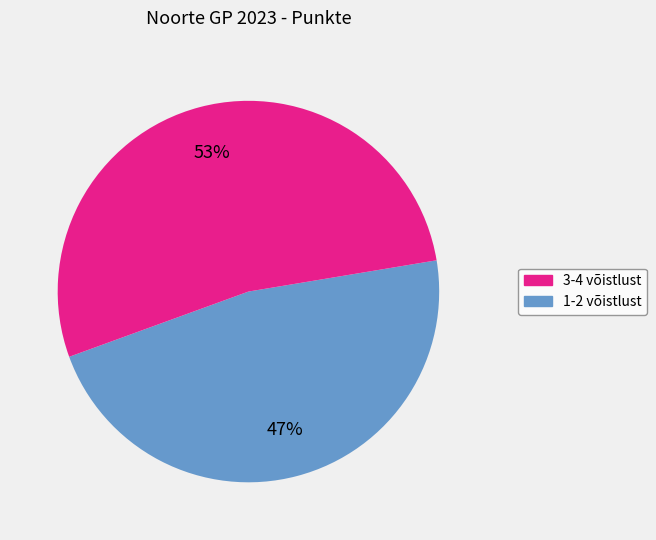

To the nearest percent, what is the difference between the largest and smallest slice percentages?

6%